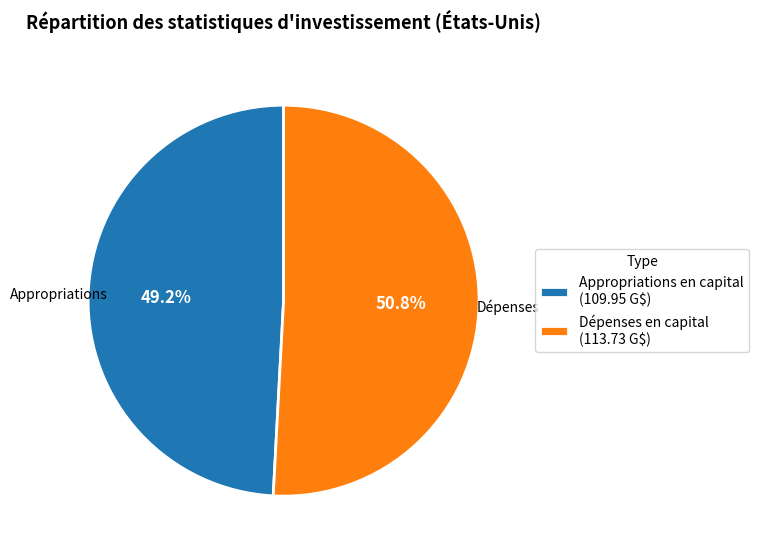

Which category has the smallest portion of the pie?

Appropriations en capital (109.95 G$)